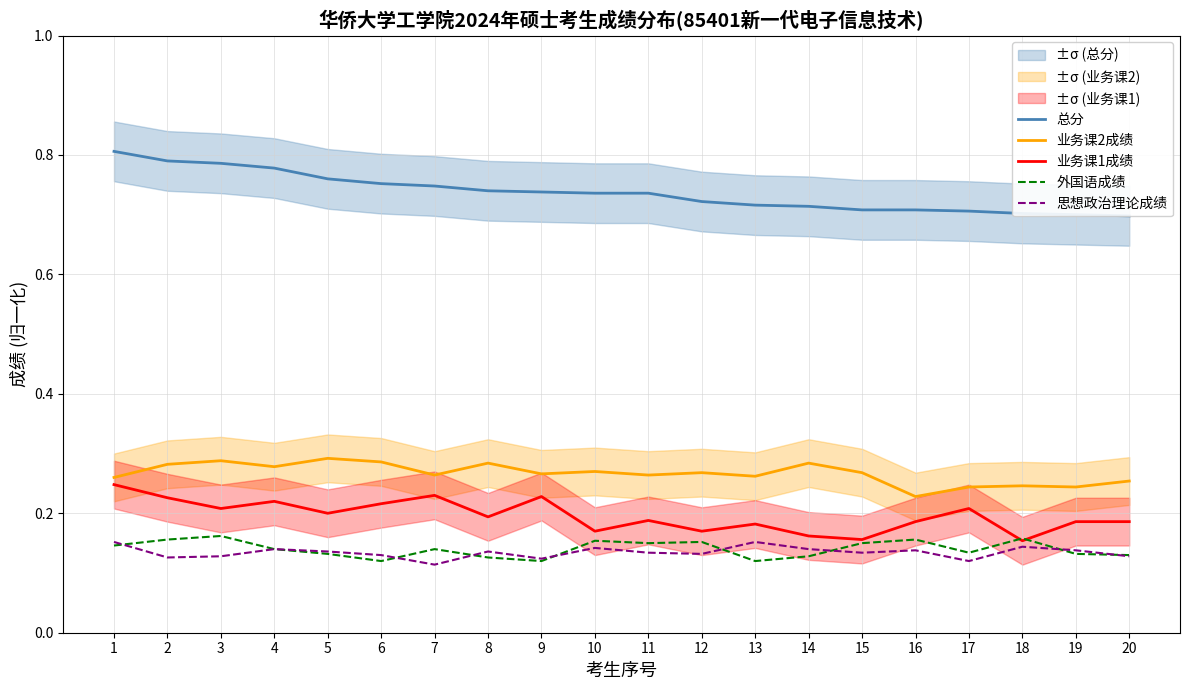

List the labels in order of 总分 value, smallest first.

20, 19, 18, 17, 15, 16, 14, 13, 12, 10, 11, 9, 8, 7, 6, 5, 4, 3, 2, 1